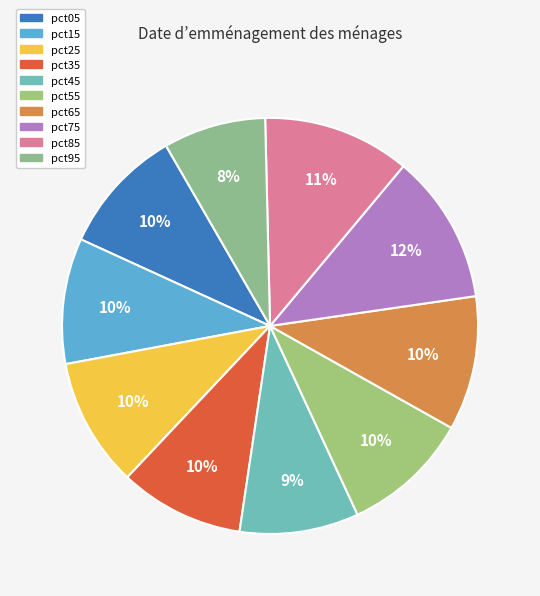

To the nearest percent, what is the average slice percentage?

10%